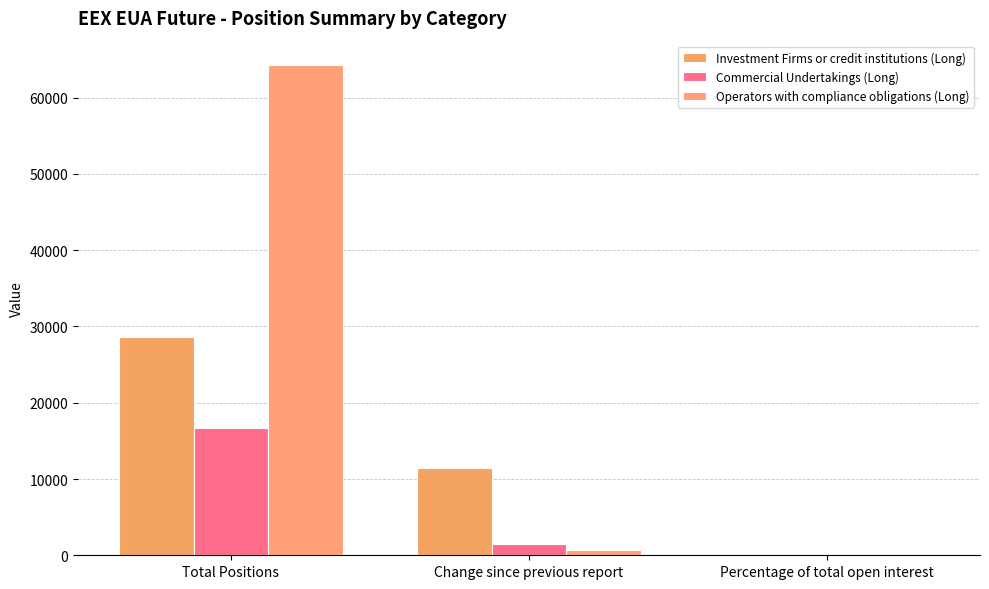

The value of Operators with compliance obligations (Long) at Change since previous report is 446.4. True or false?

False